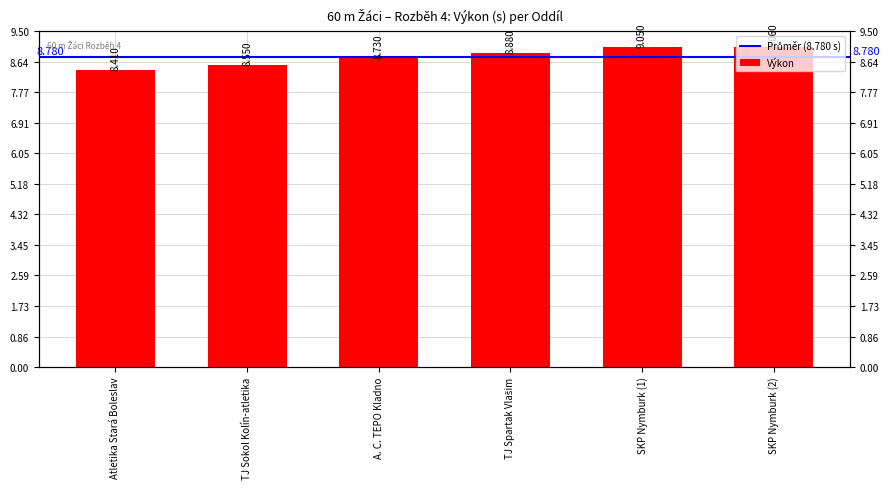

At which label is the value closest to 8?

Atletika Stará Boleslav